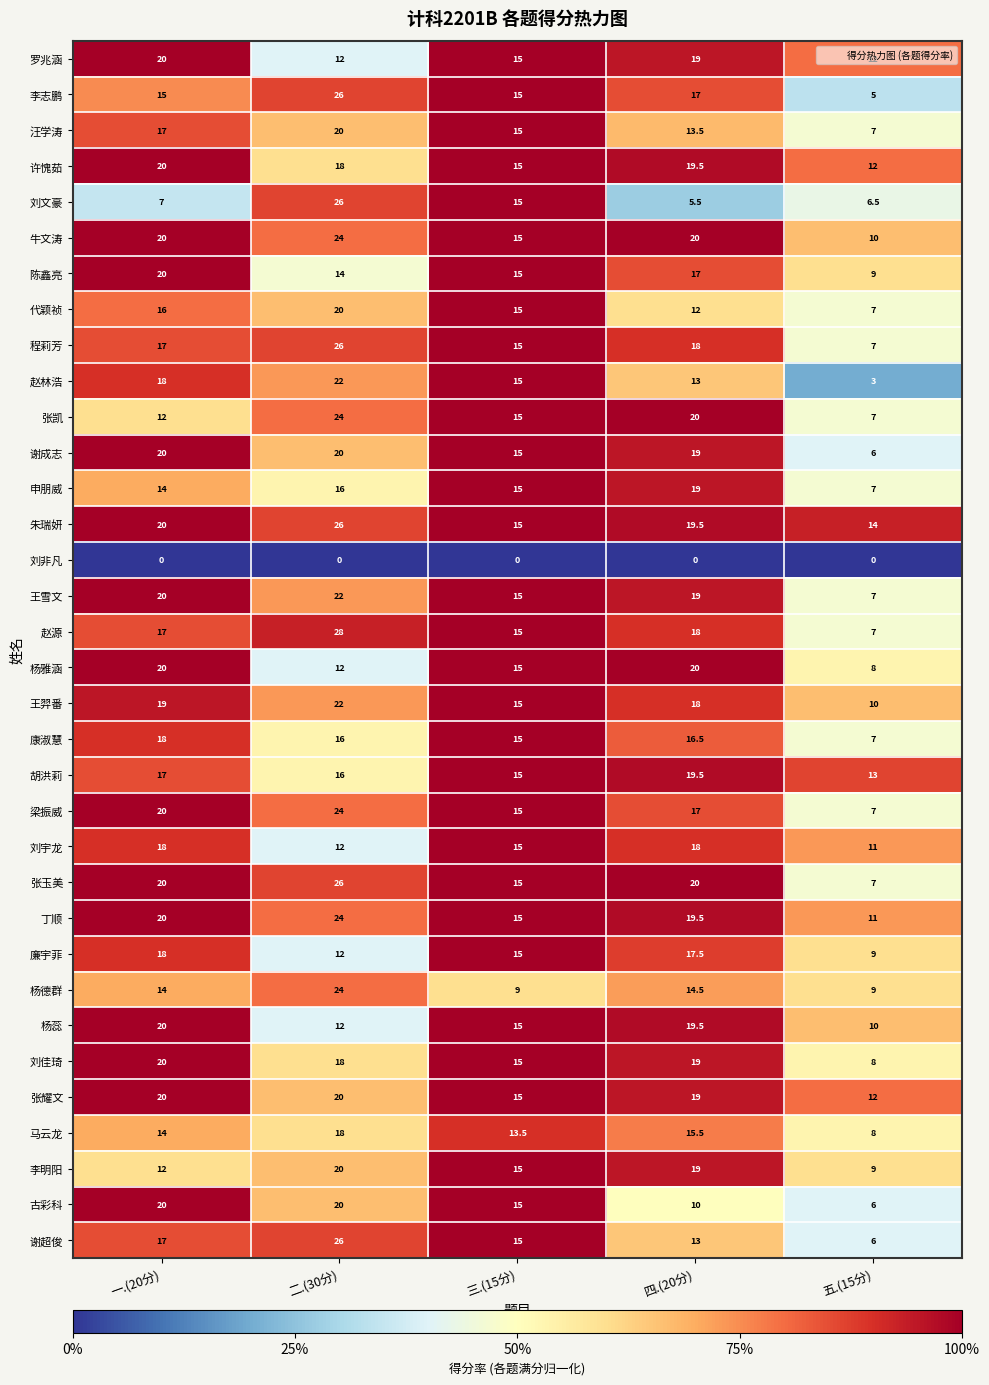

Between 二.(30分) and 四.(20分), which series saw the biggest shift?

刘文豪